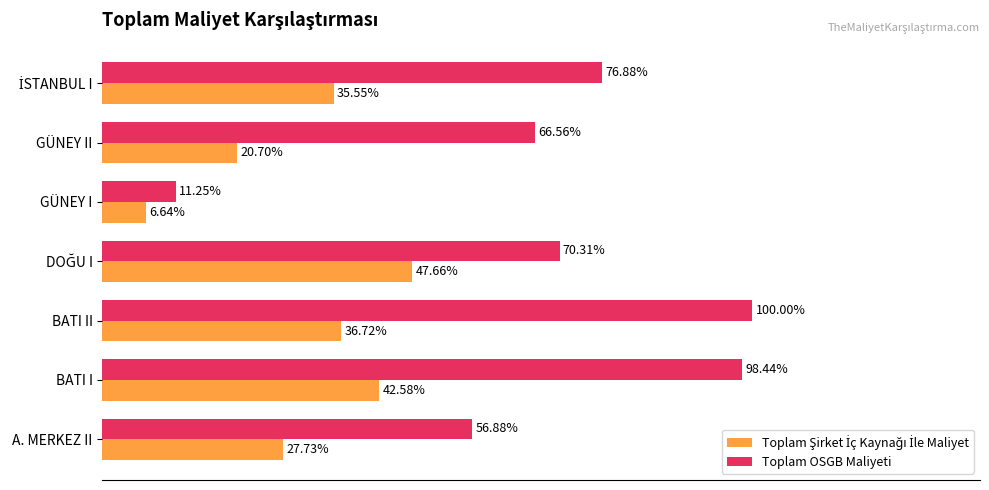

Which category has the lowest value across all series?

GÜNEY I